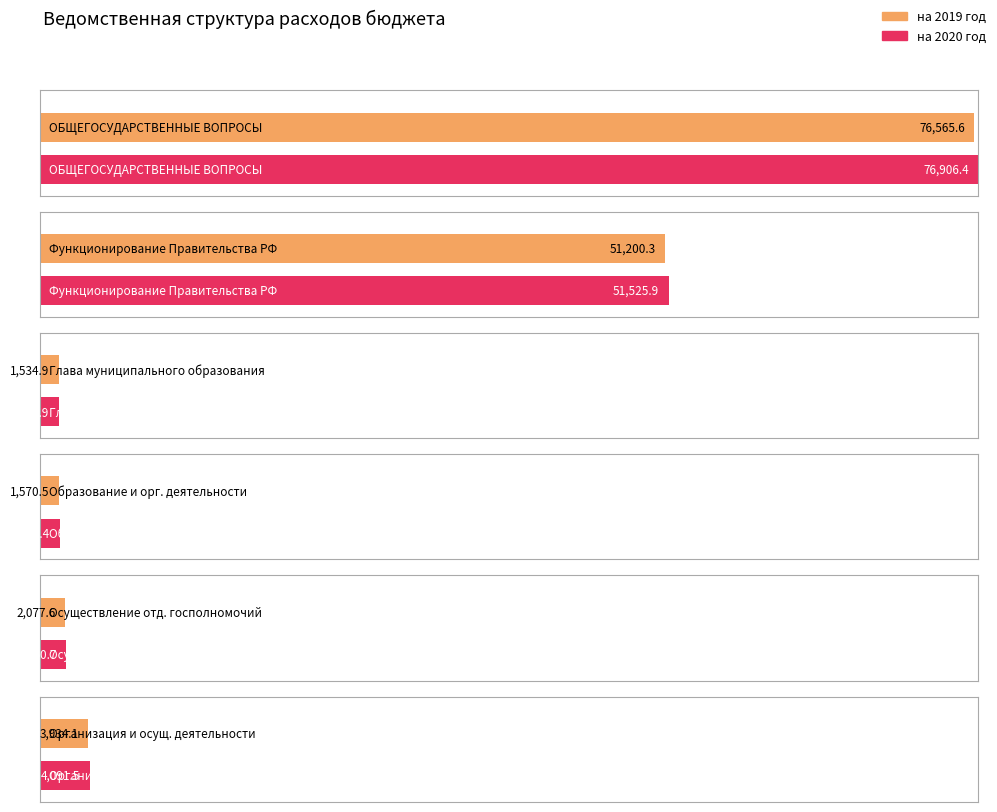

How many data points in на 2020 год are above 4091?

3